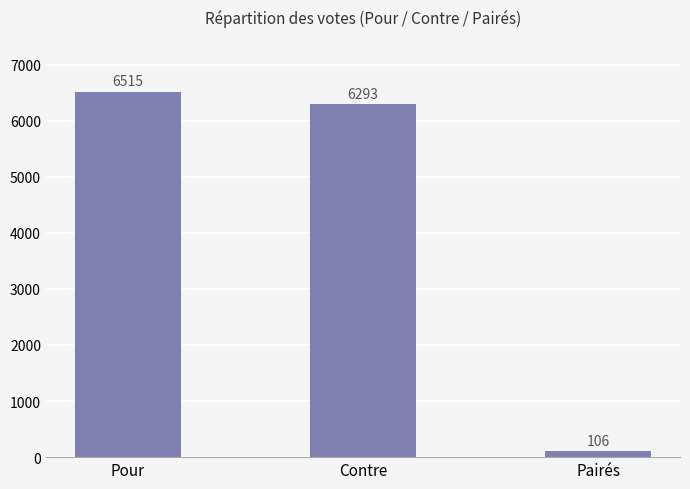

List the labels in order of value, largest first.

Pour, Contre, Pairés